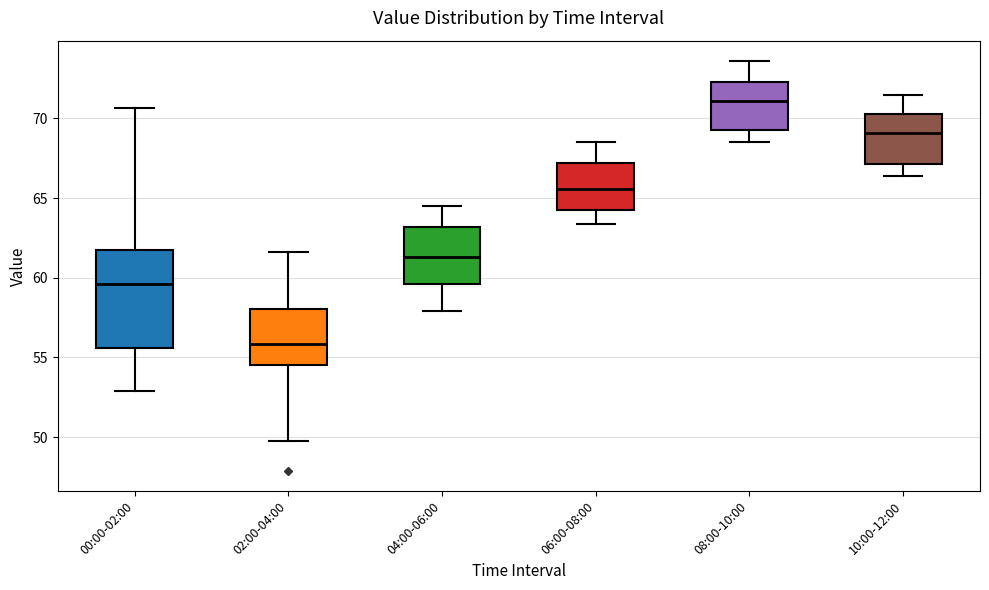

Reading left to right, transcribe this box plot: for each box, give where its median line is, the range the box spans, and where its two whiskers end, as read against the y-axis. The values are not printed on the chart, so give them approximately, as read against the axis.

00:00-02:00: median 59.5, box 55.5 to 61.5, whiskers 53.0 to 70.5
02:00-04:00: median 56.0, box 54.5 to 58.0, whiskers 50.0 to 61.5
04:00-06:00: median 61.5, box 59.5 to 63.0, whiskers 58.0 to 64.5
06:00-08:00: median 65.5, box 64.5 to 67.0, whiskers 63.5 to 68.5
08:00-10:00: median 71.0, box 69.5 to 72.5, whiskers 68.5 to 73.5
10:00-12:00: median 69.0, box 67.0 to 70.5, whiskers 66.5 to 71.5